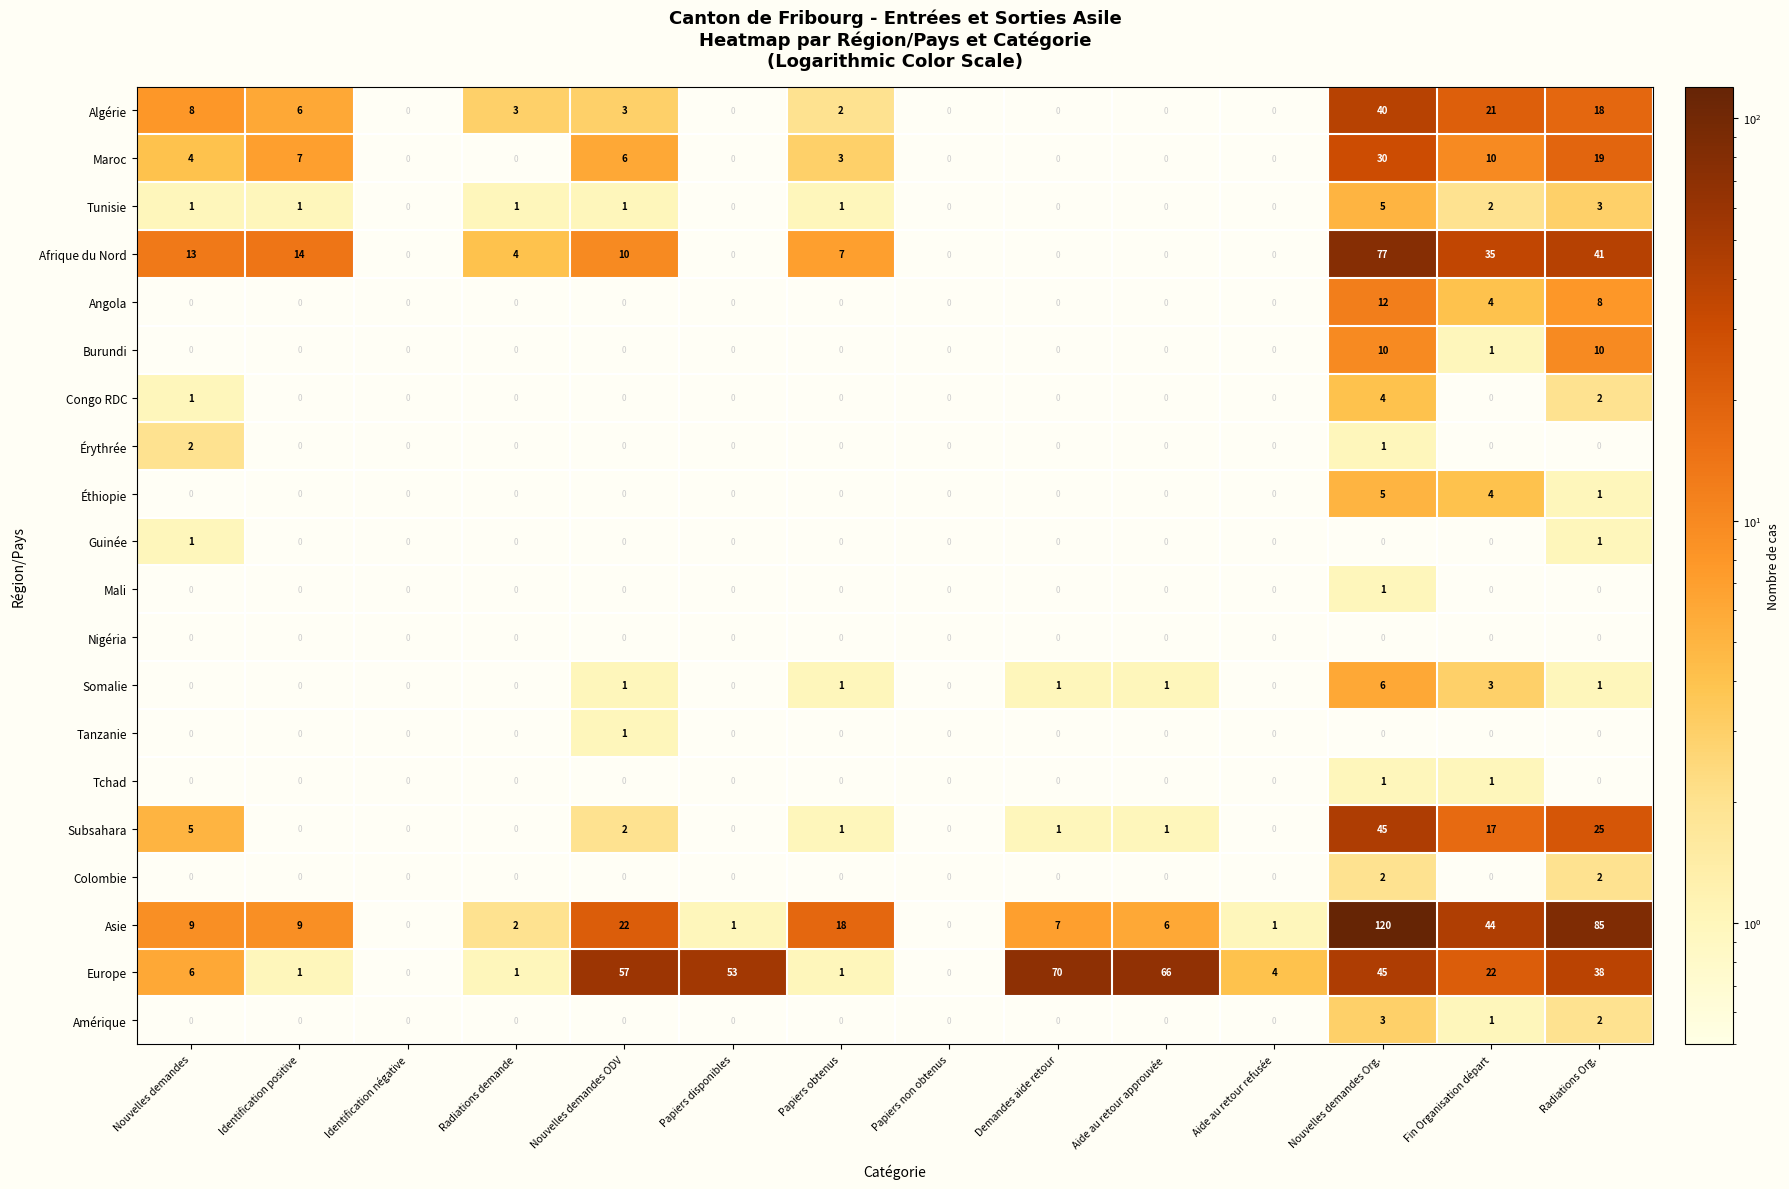

Count the number of categories in the chart.

14